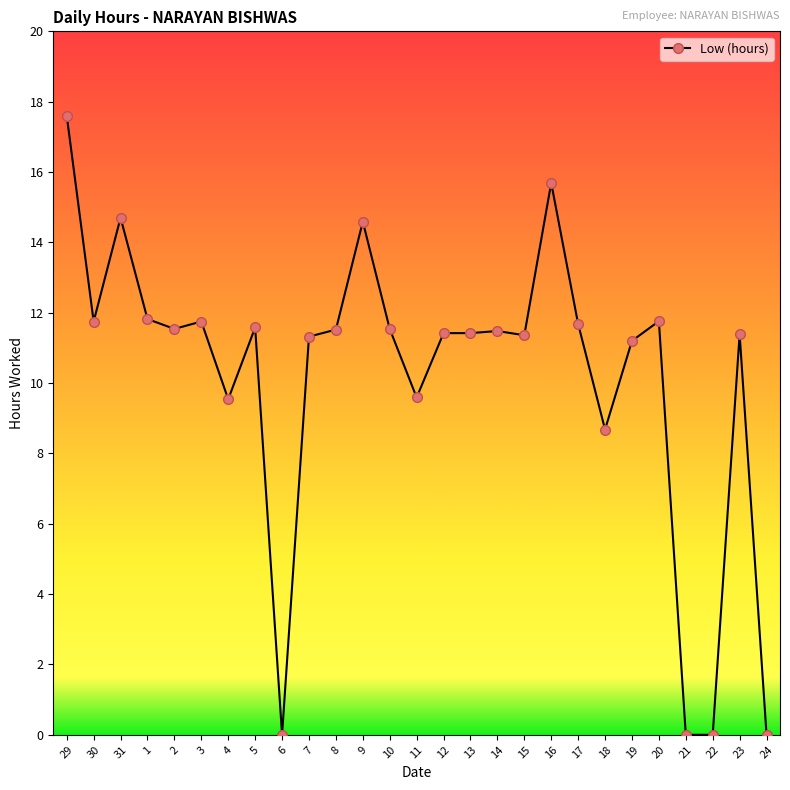

At which category does the chart reach its peak across all series?

29